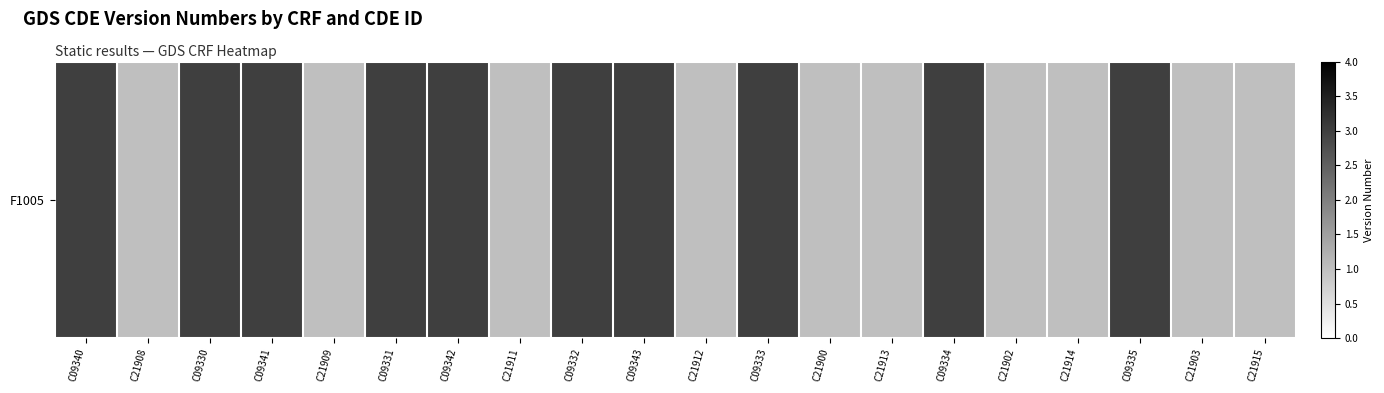

What is the sum of all values?

40